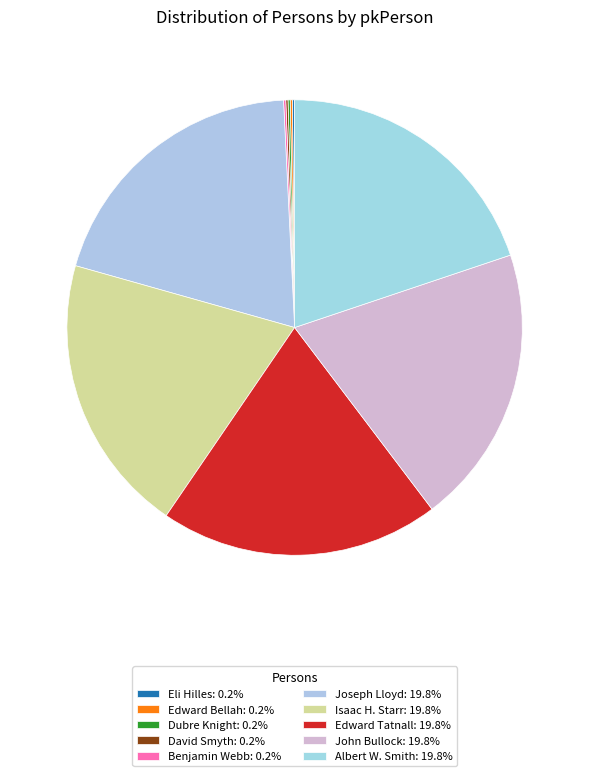

Does Benjamin Webb account for over 50% of the chart?

No